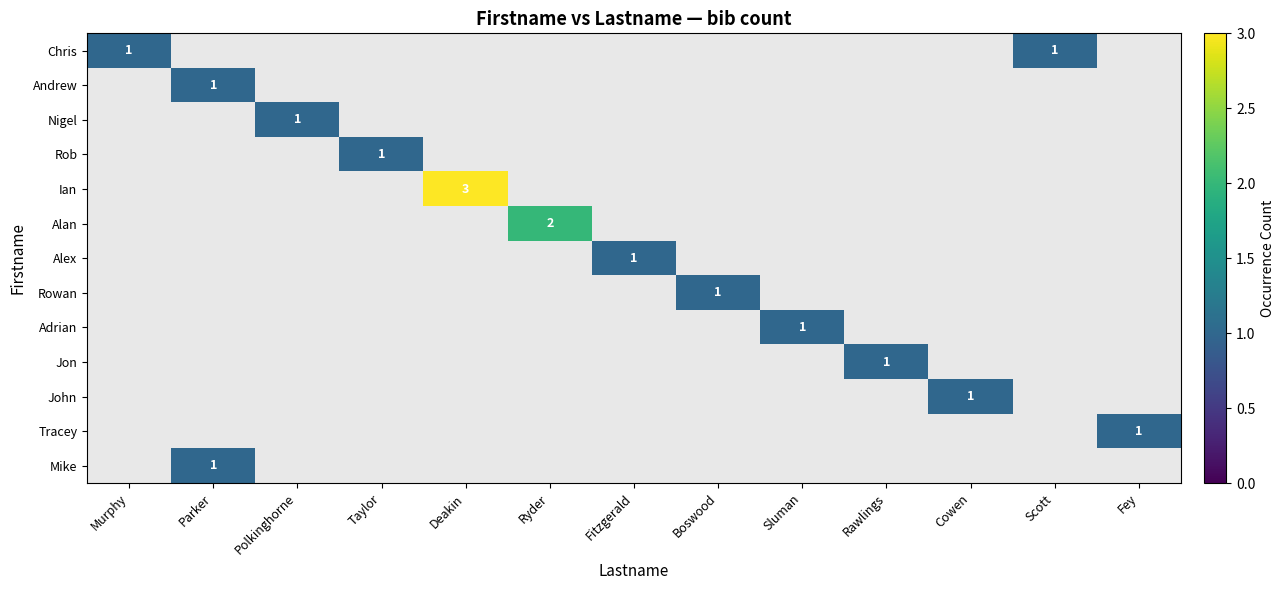

What is the maximum value shown in the chart?

3.0